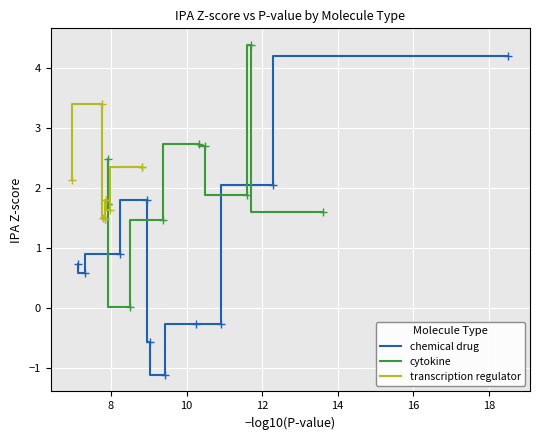

Rank the series by their maximum value, from highest to lowest.

cytokine, chemical drug, transcription regulator